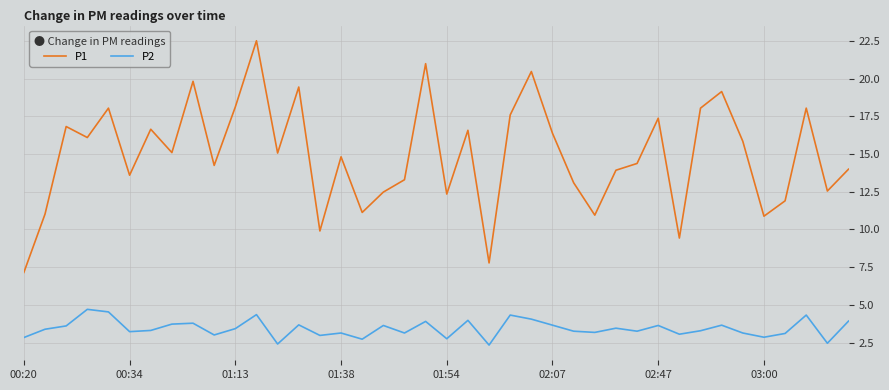

What is the greatest value displayed?

22.5